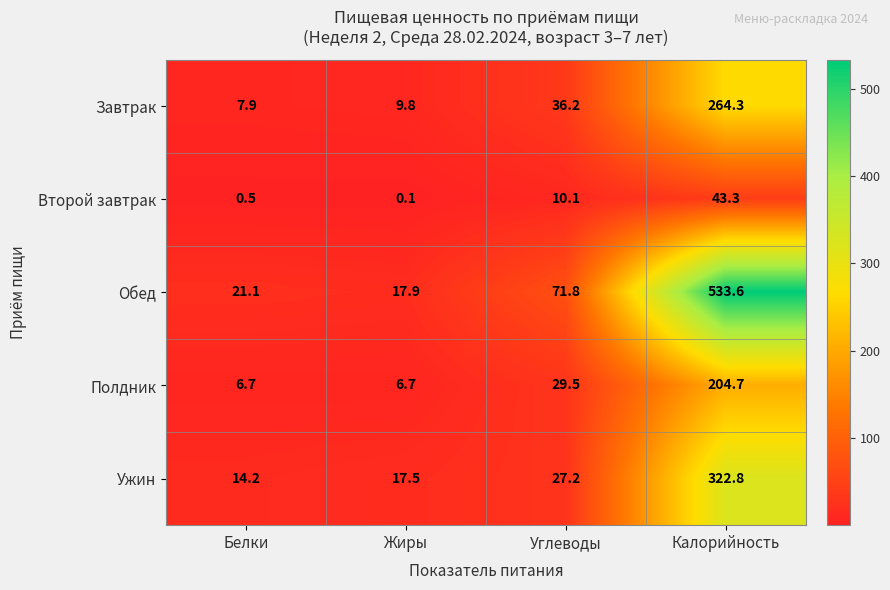

What is the maximum value shown in the chart?

533.6